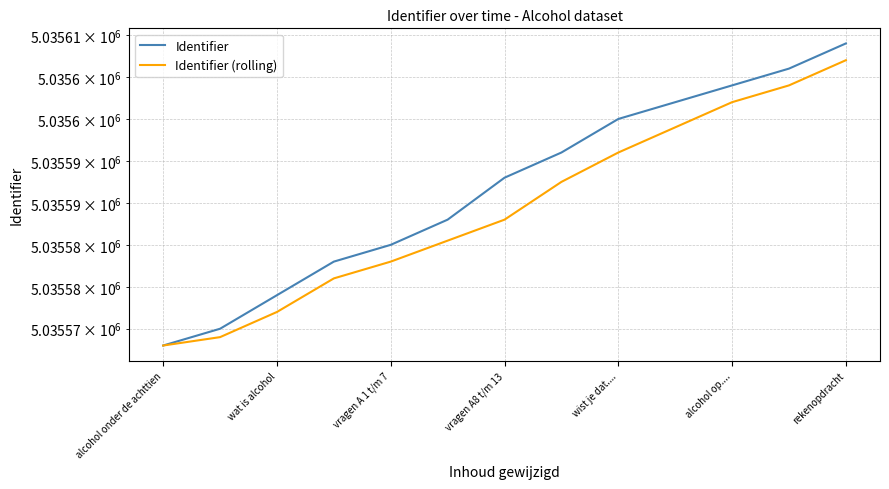

At how many categories does at least one series exceed 5035605?

2